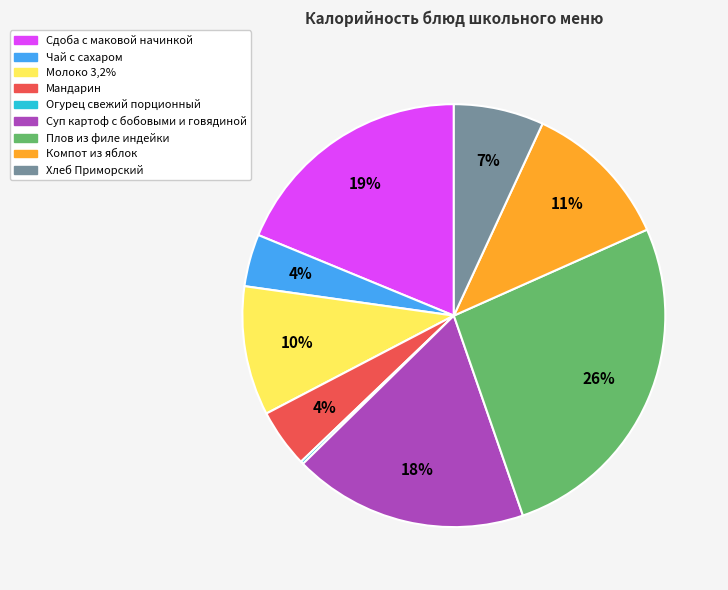

Is it true that Компот из яблок is 18% of the pie?

False